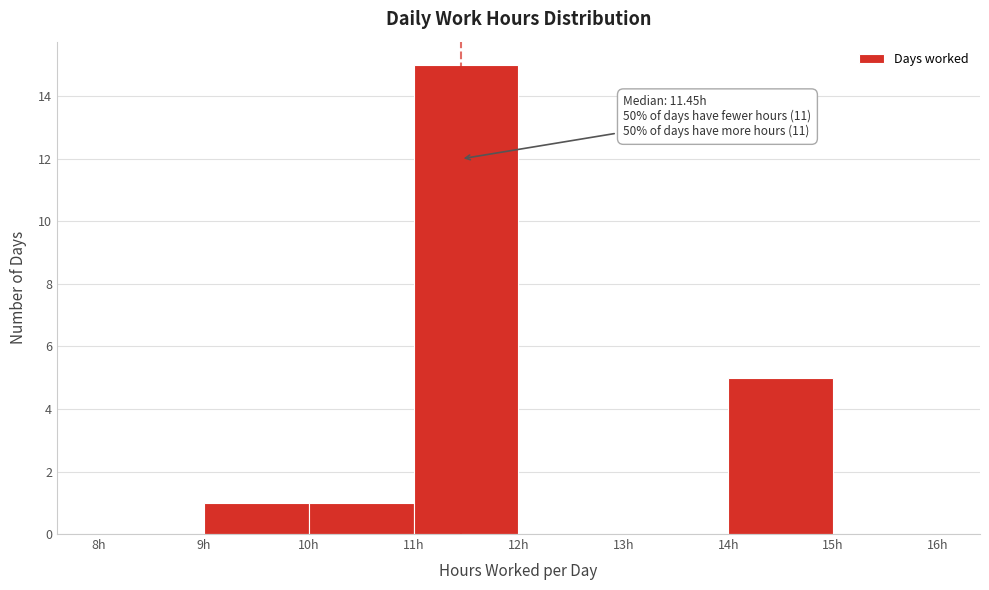

Which range on the x-axis has the tallest bar?

11 to 12